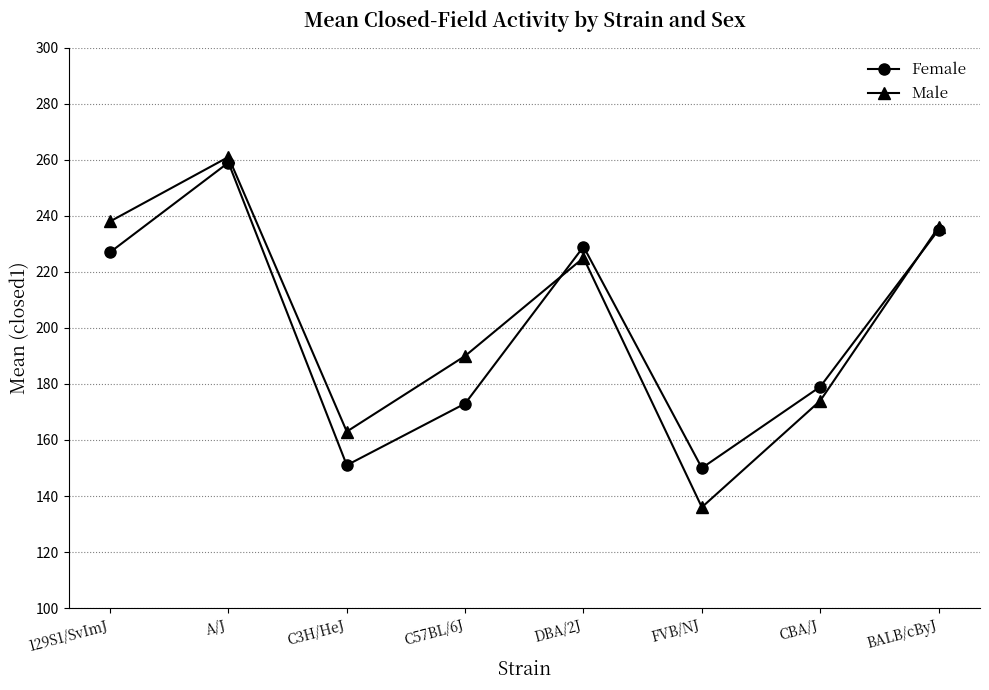

The Male series shows 414 at BALB/cByJ. True or false?

False